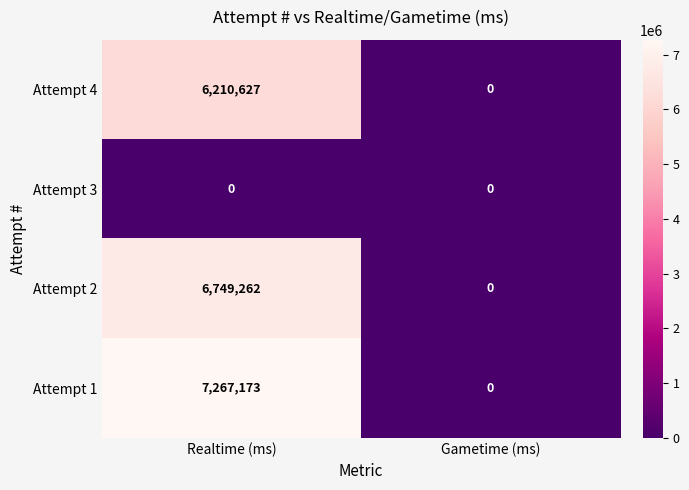

Rank the series by their maximum value, from lowest to highest.

Attempt 3, Attempt 4, Attempt 2, Attempt 1